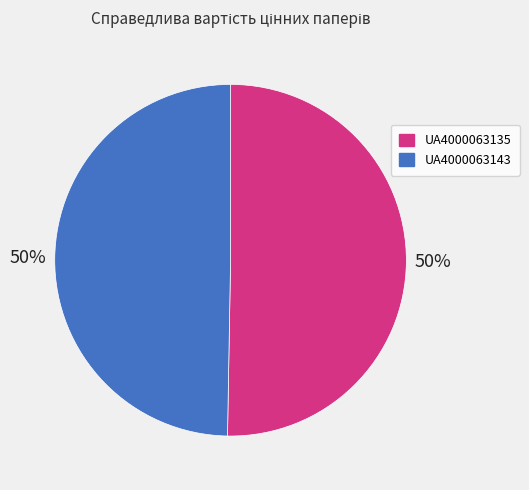

How many segments does this pie chart have?

2